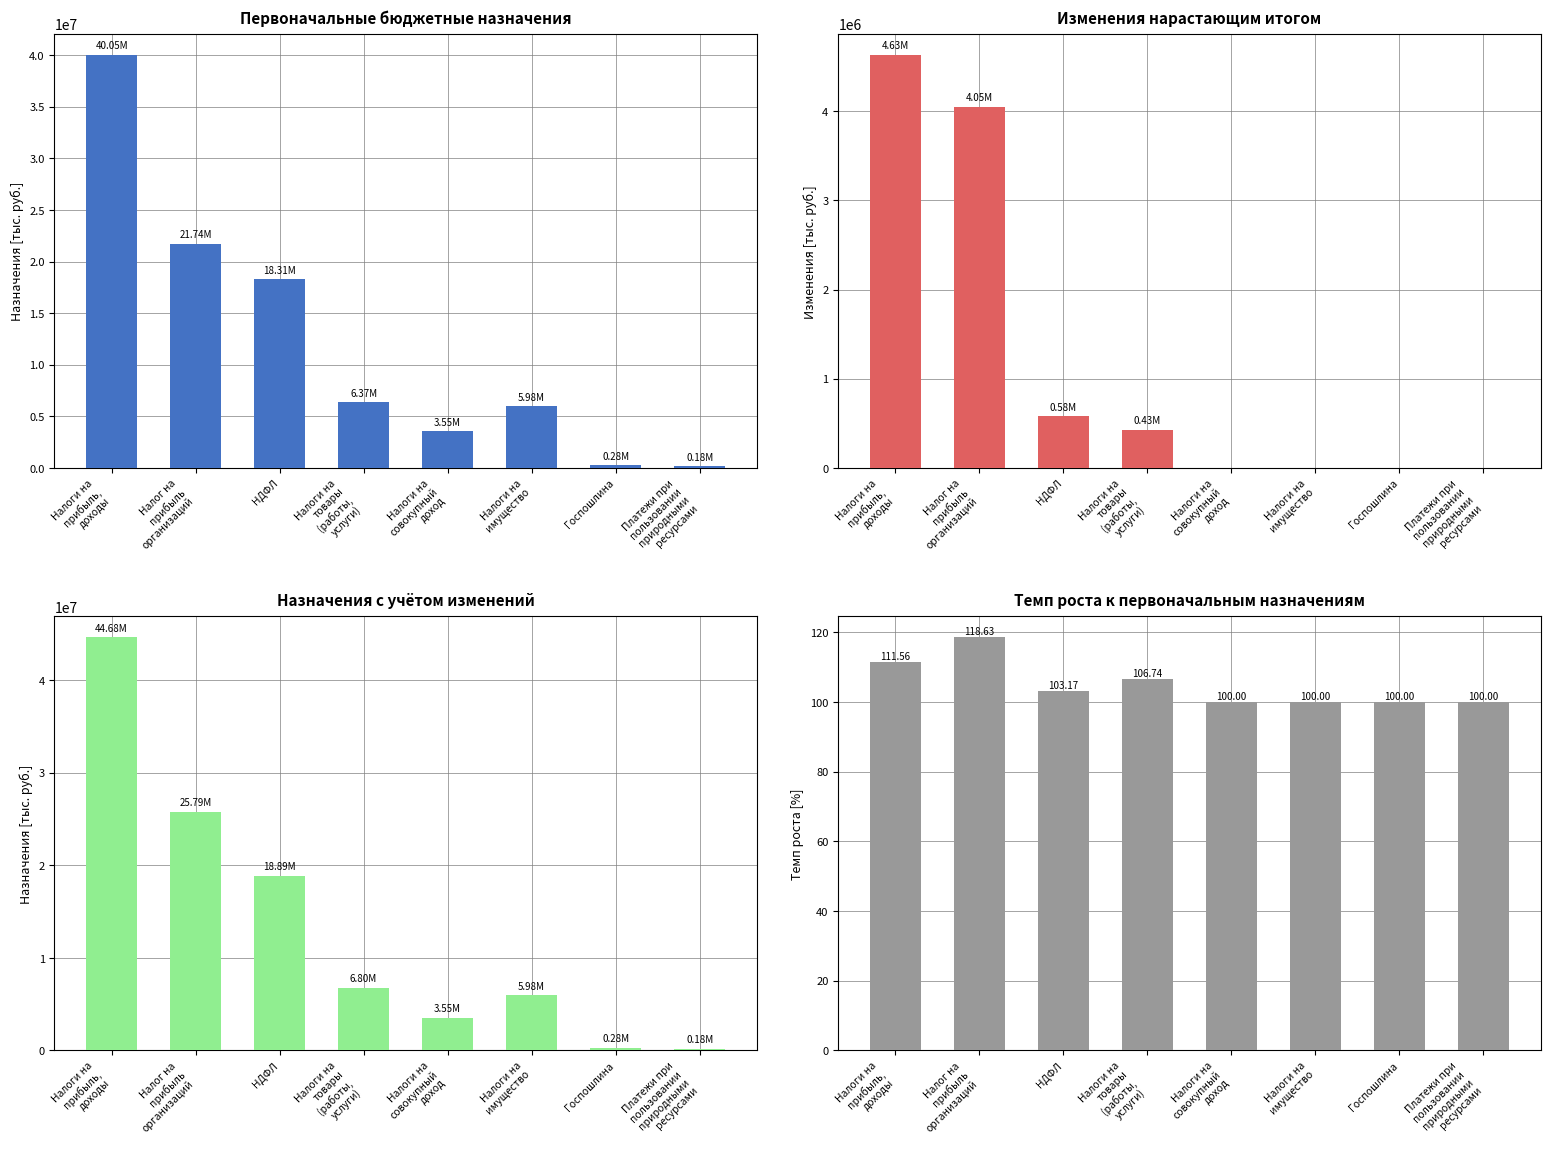

What are all the series names shown in the legend?

Первоначальные назначения (тыс. руб.), Изменения нарастающим итогом (тыс. руб.), Назначения с учетом изменений (тыс. руб.), Темп роста [%]